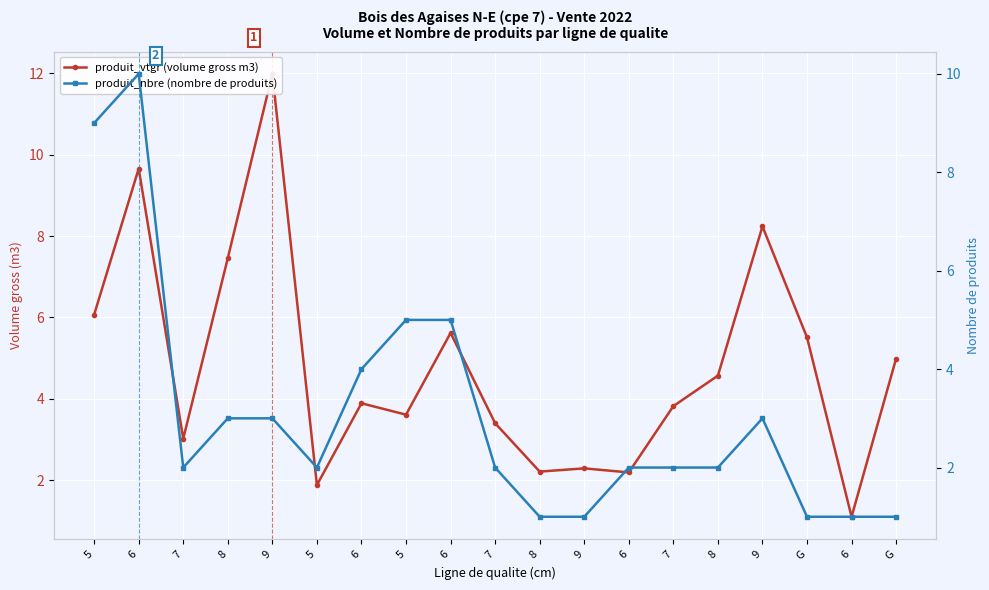

What is the lowest value of the produit_nbre (nombre de produits) series?

1.0